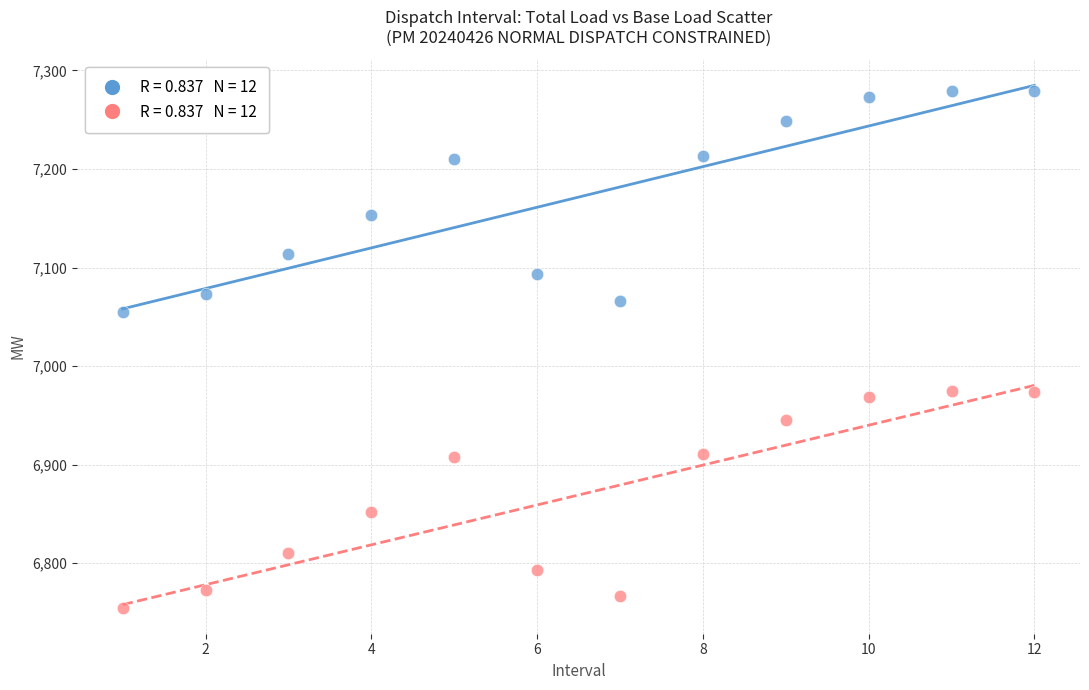

Across all data points, what is the range of Y values (max minus min)?

524.5